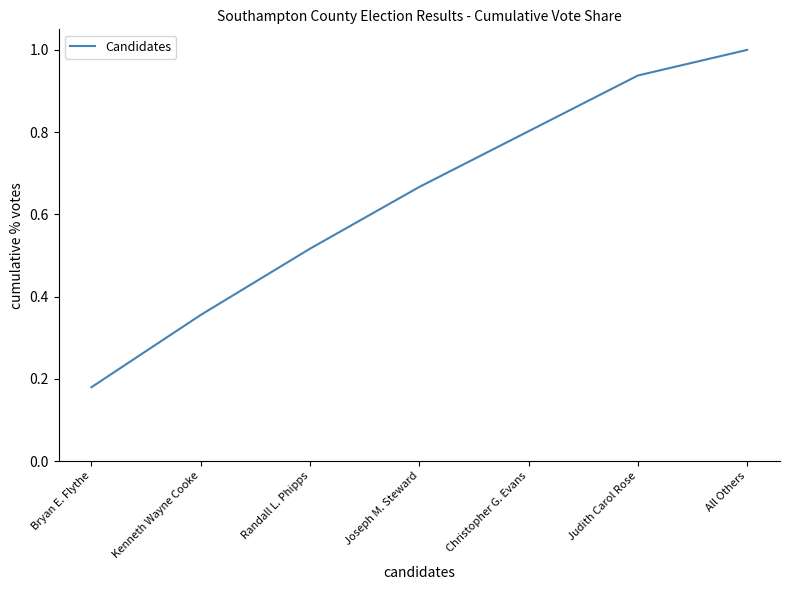

Rank the categories by value from highest to lowest.

All Others, Judith Carol Rose, Christopher G. Evans, Joseph M. Steward, Randall L. Phipps, Kenneth Wayne Cooke, Bryan E. Flythe